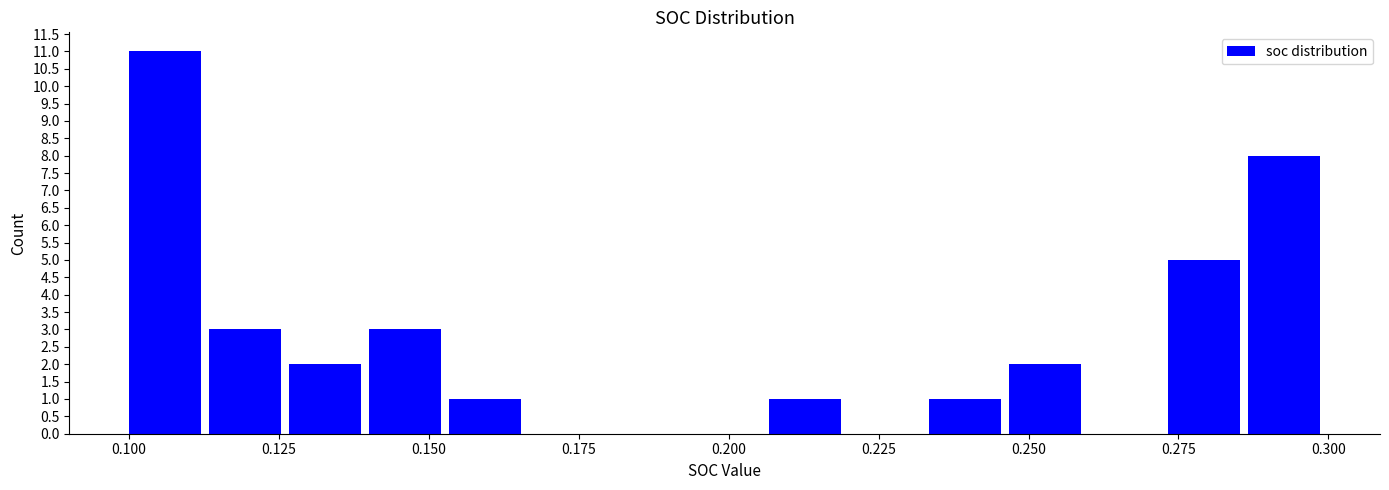

Read against the x-axis, roughly where is the centre of the tallest bar?

0.105